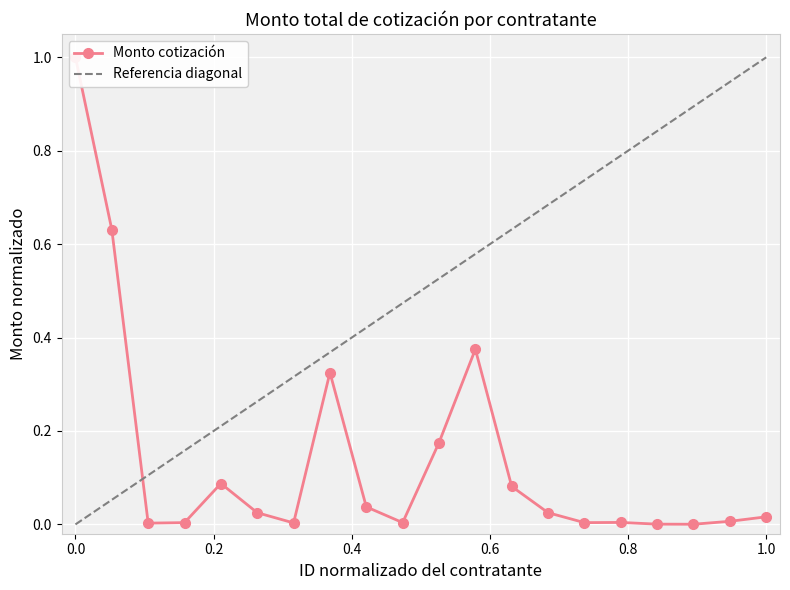

How many interior local peaks (higher than both neighbors) does the data have?

4